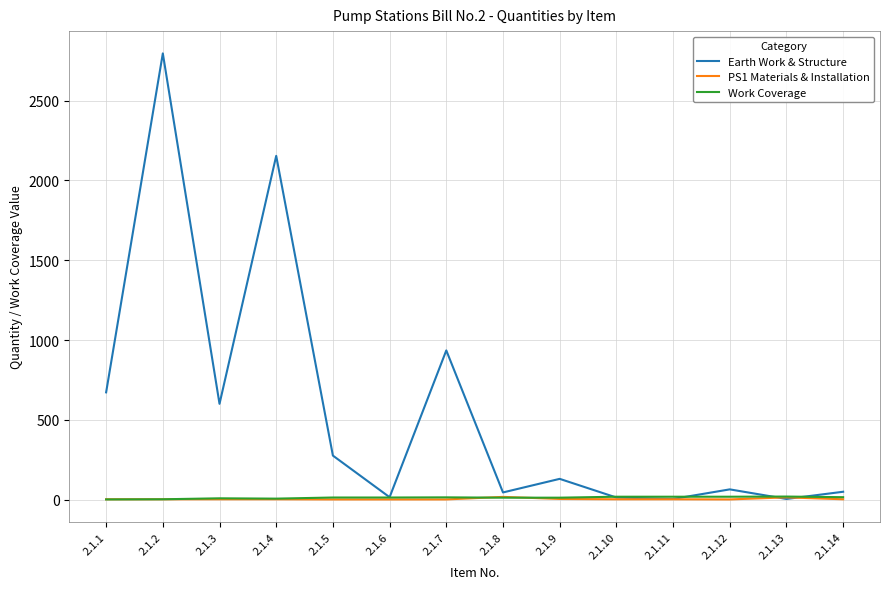

Which series has the largest total across all categories?

Earth Work & Structure